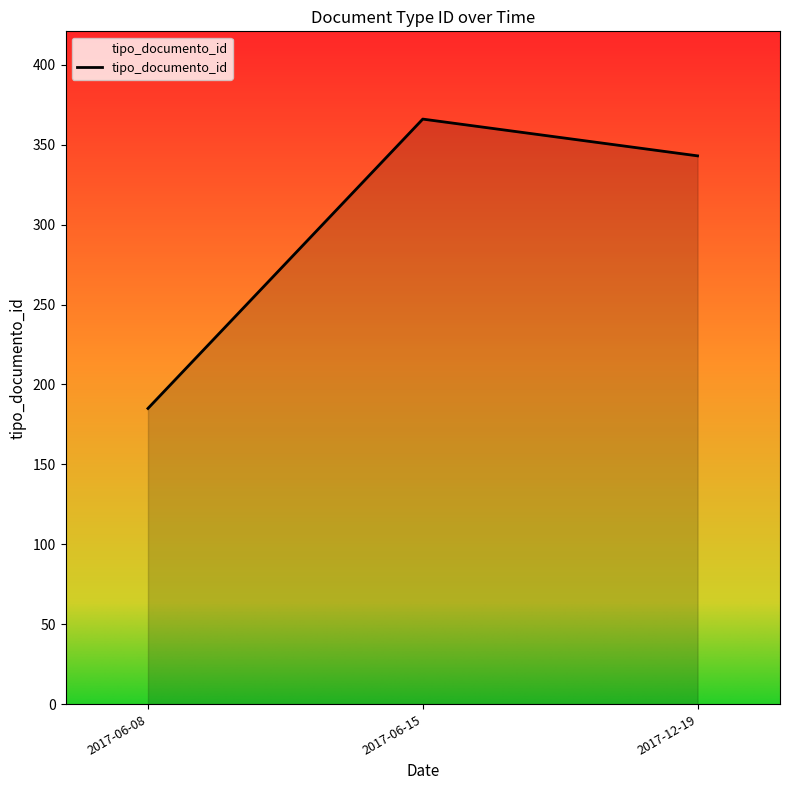

The value at 2017-06-08 is 59. True or false?

False